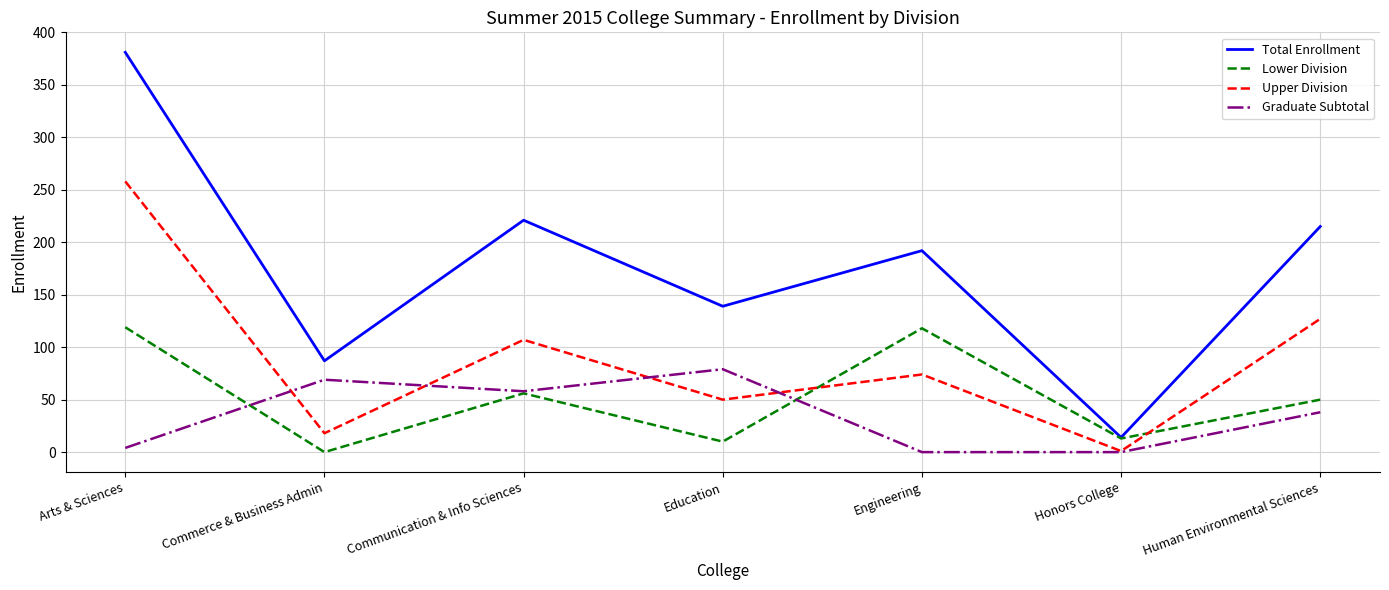

What is the average value of the Graduate Subtotal series?

35